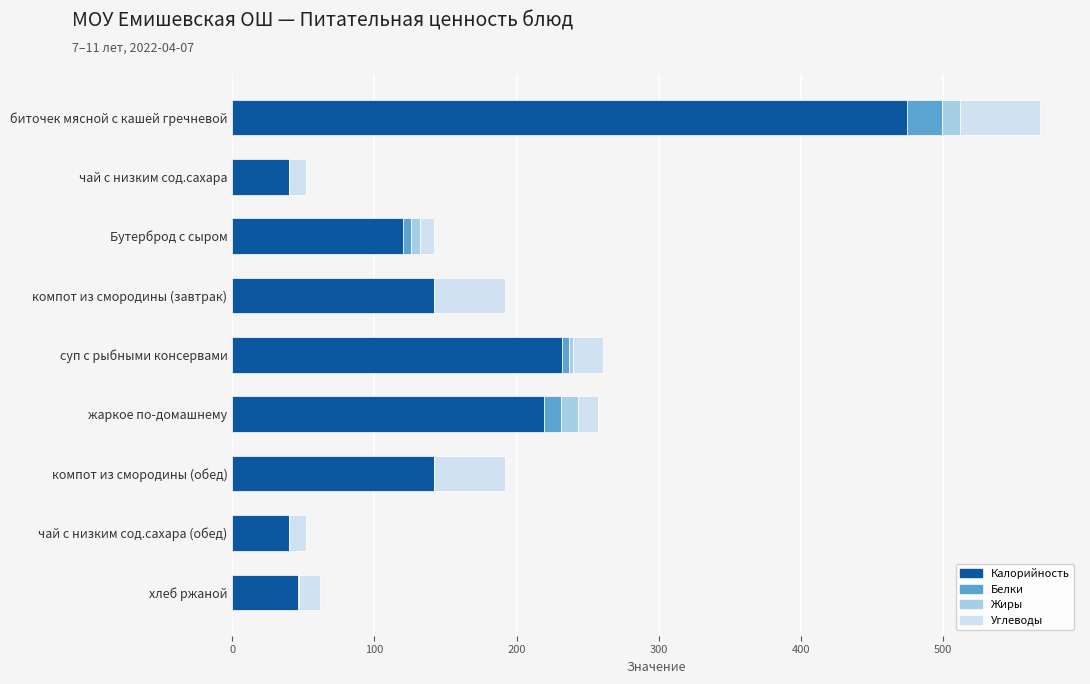

The Калорийность series shows 191 at Бутерброд с сыром. True or false?

False